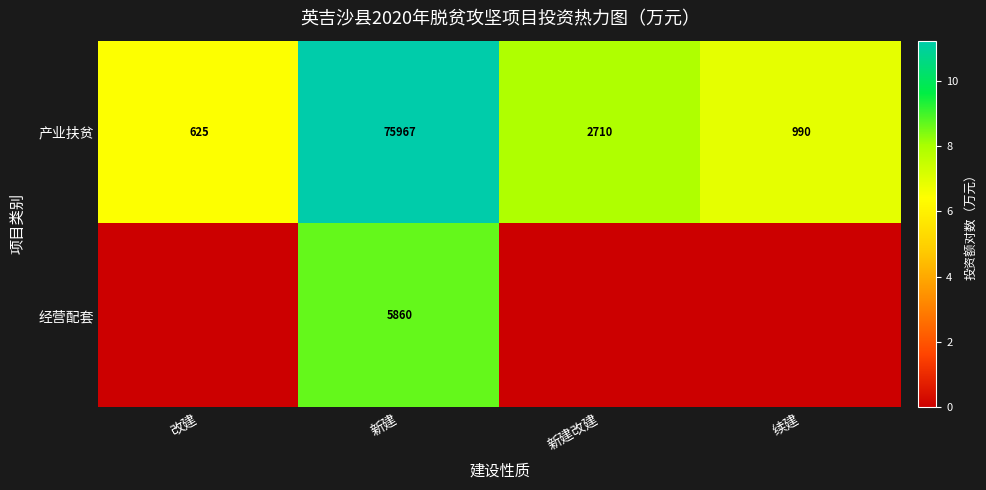

At 新建, list the series in order from largest to smallest.

产业扶贫, 经营配套